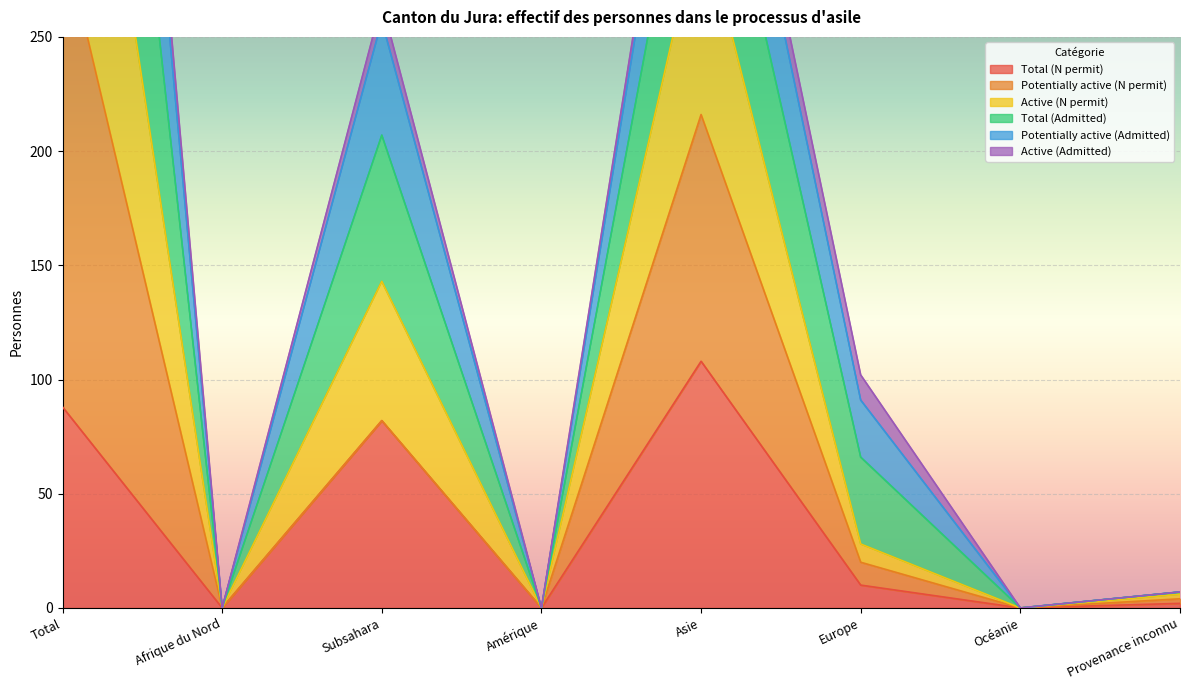

The Total (N permit) series shows -47 at Océanie. True or false?

False